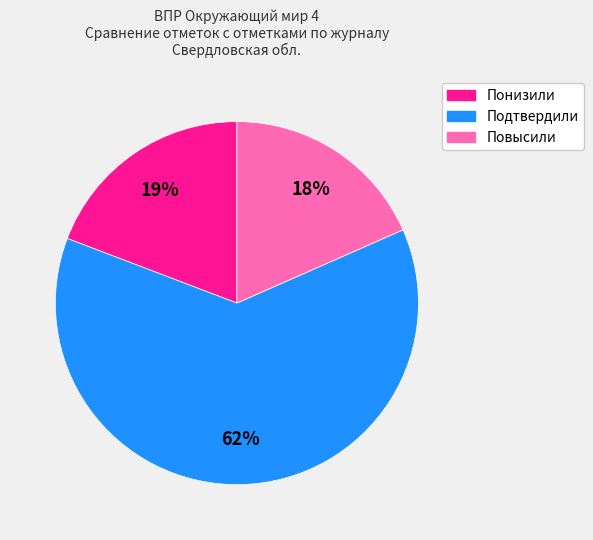

Is the sum of Повысили and Понизили greater than half?

No